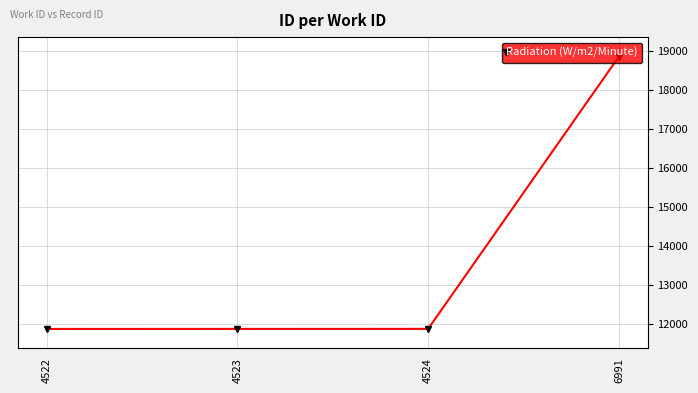

The value at 4522 is 20383. True or false?

False